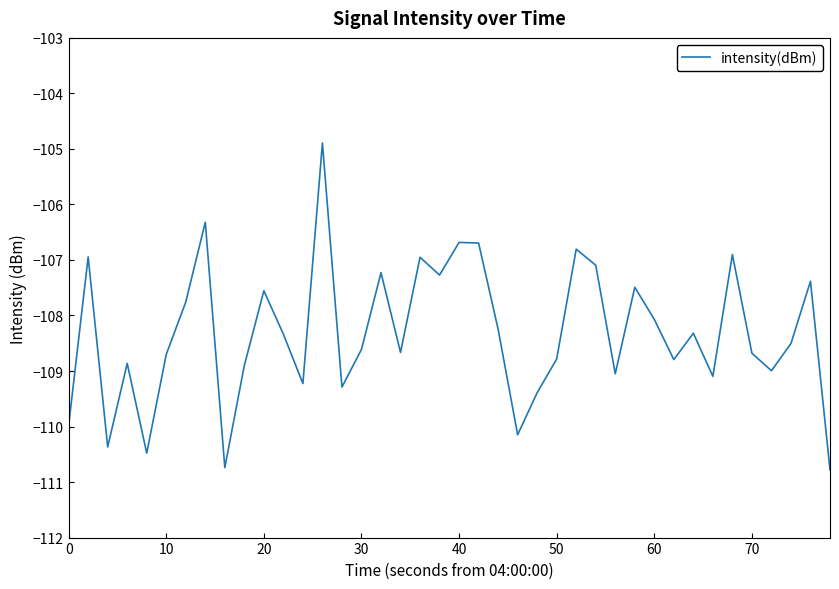

What is the maximum value shown in the chart?

-104.9